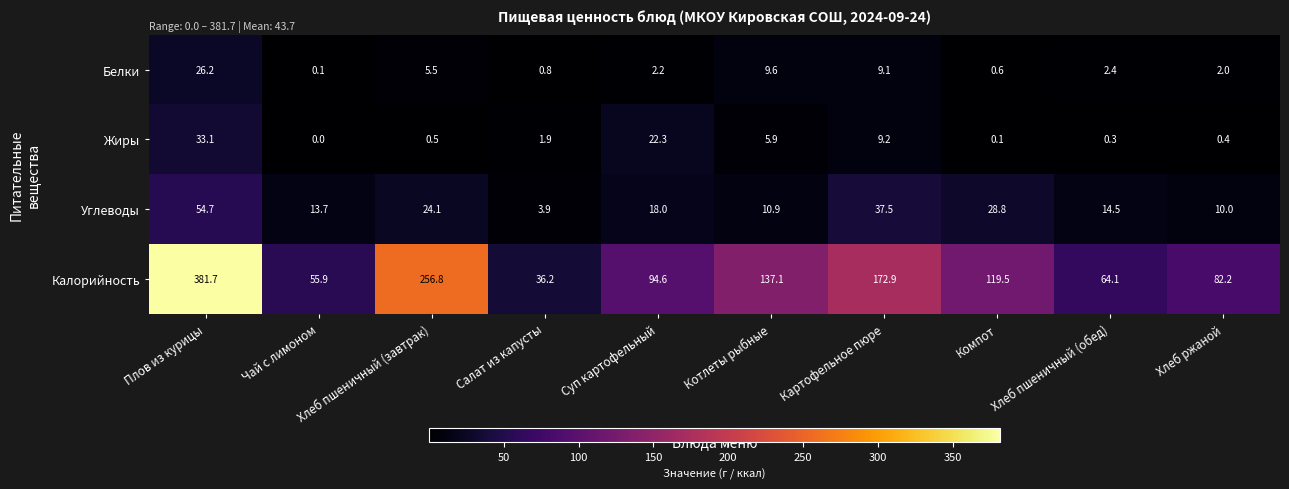

The value of Белки at Картофельное пюре is 15.6. True or false?

False